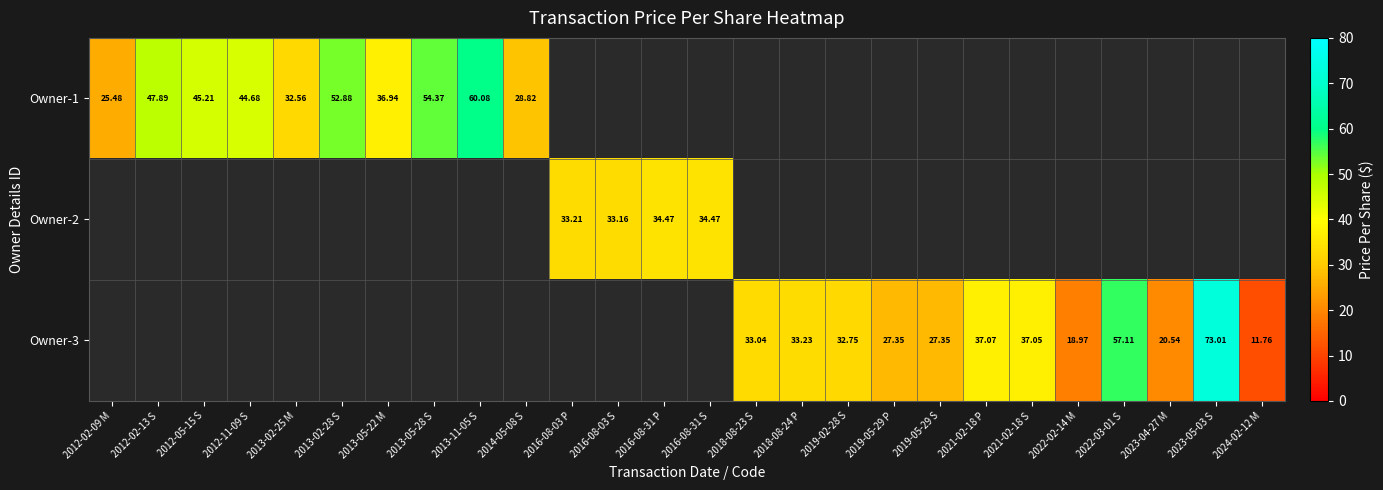

Which has a higher value, 2016-08-03 S or 2022-03-01 S?

2022-03-01 S